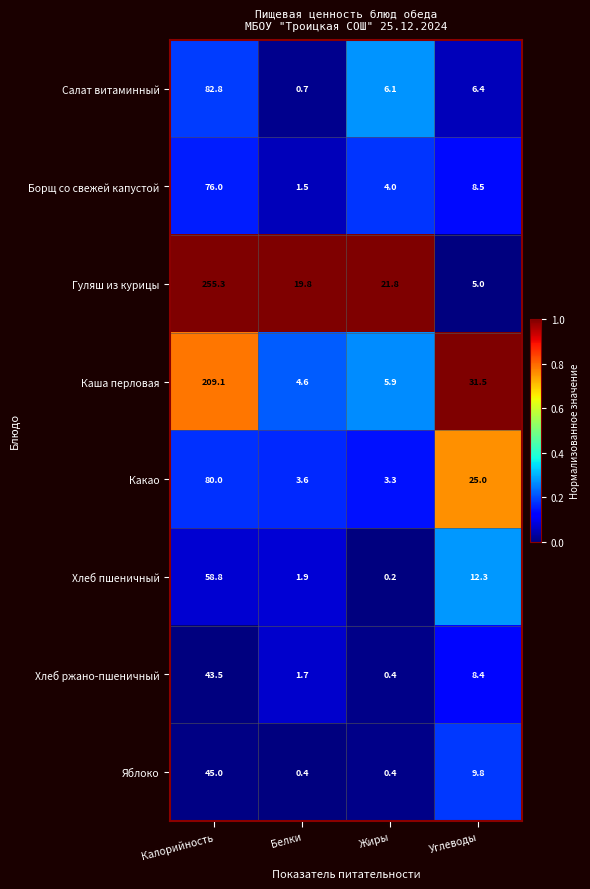

How many data points does each series have?

4